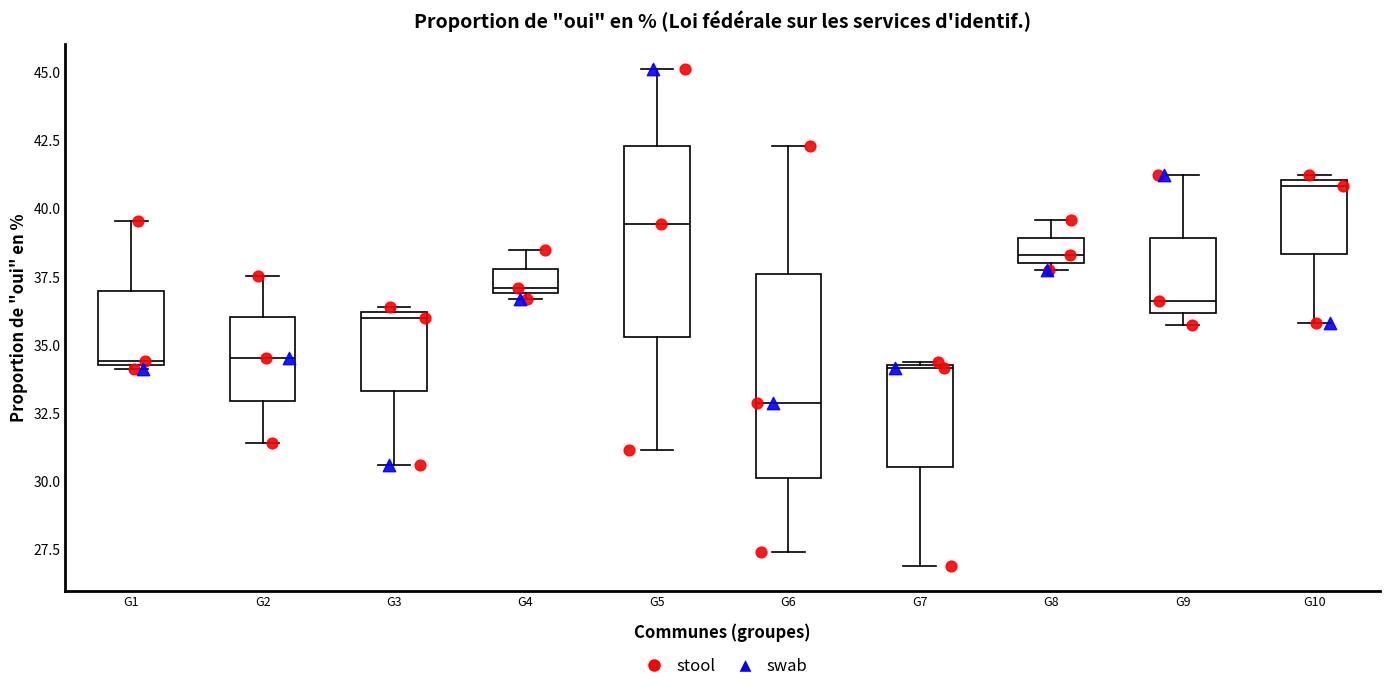

Which box's median line is the highest?

G10